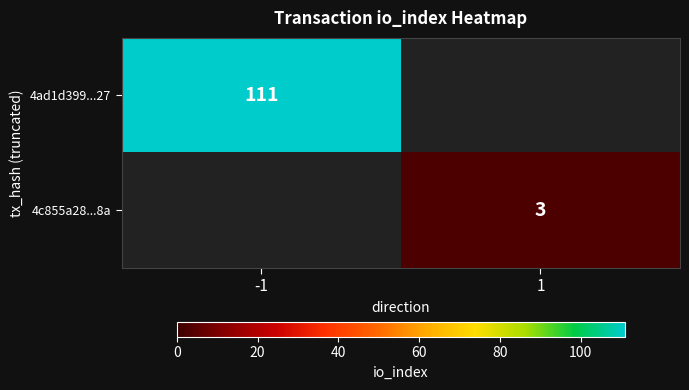

Is it true that 4ad1d399...27 equals 183 at -1?

False